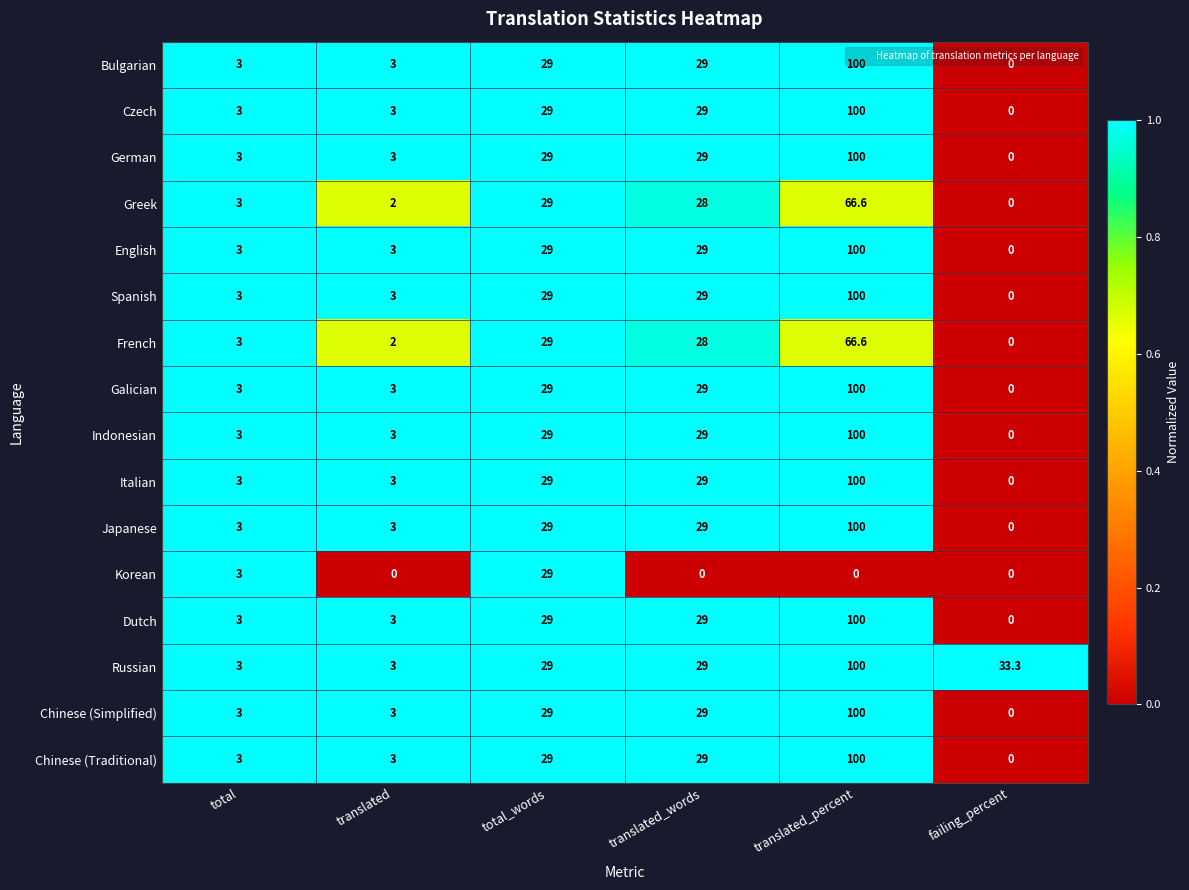

What is the difference between the maximum and minimum values in the Galician series?

100.0